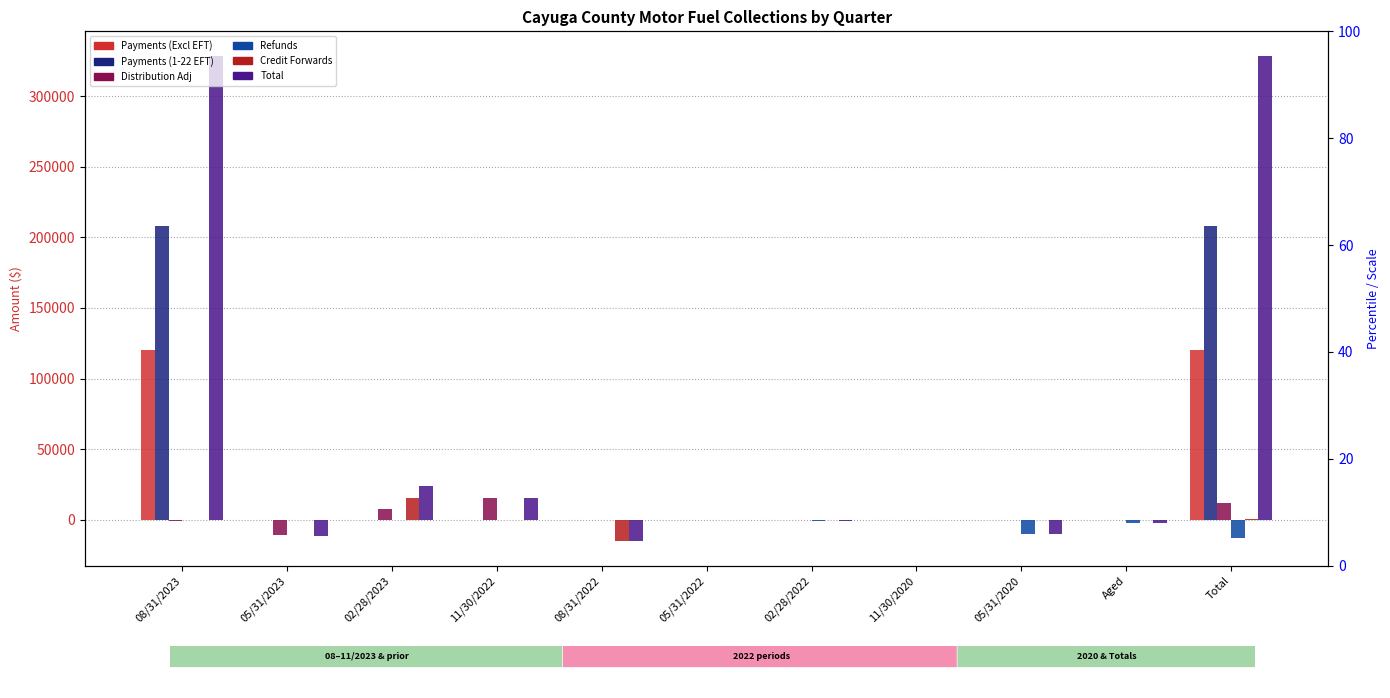

How many bars are there in total?

66